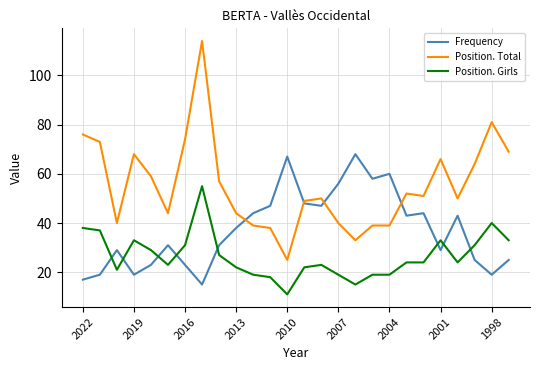

Which series has the largest total across all categories?

Position. Total